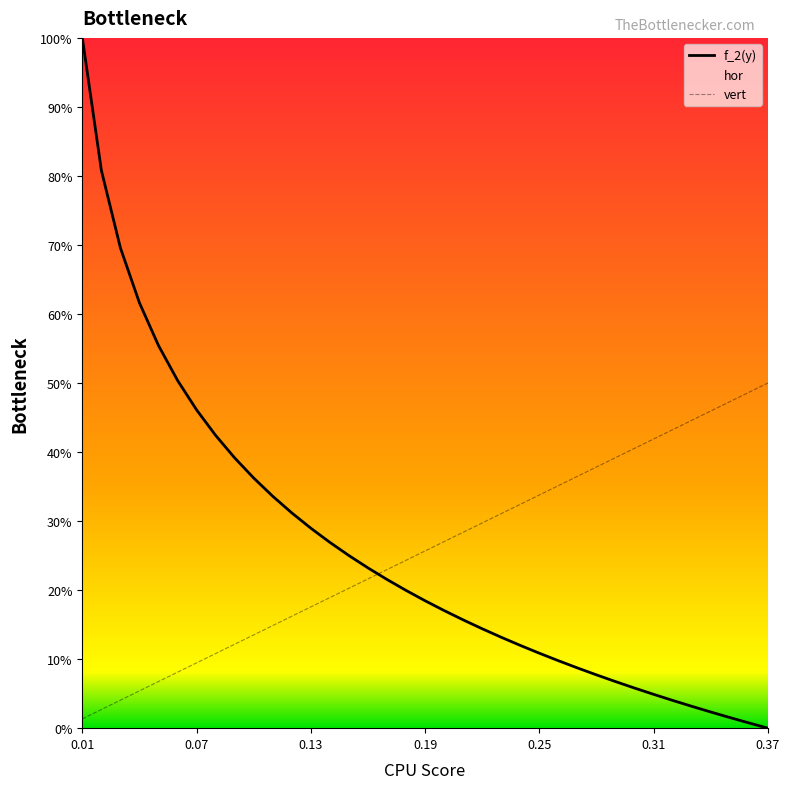

Reading left to right, transcribe all the data shown in this chart.

f_2(y): 1.0	0.8	0.7	0.6	0.6	0.5	0.5	0.4	0.4	0.4	0.3	0.3	0.3	0.3	0.3	0.2	0.2	0.2	0.2	0.2	0.2	0.1	0.1	0.1	0.1	0.1	0.1	0.1	0.1	0.1	0.0	0.0	0.0	0.0	0.0	0.0	0.0
vert: 0.0	0.0	0.0	0.1	0.1	0.1	0.1	0.1	0.1	0.1	0.1	0.2	0.2	0.2	0.2	0.2	0.2	0.2	0.3	0.3	0.3	0.3	0.3	0.3	0.3	0.4	0.4	0.4	0.4	0.4	0.4	0.4	0.4	0.5	0.5	0.5	0.5